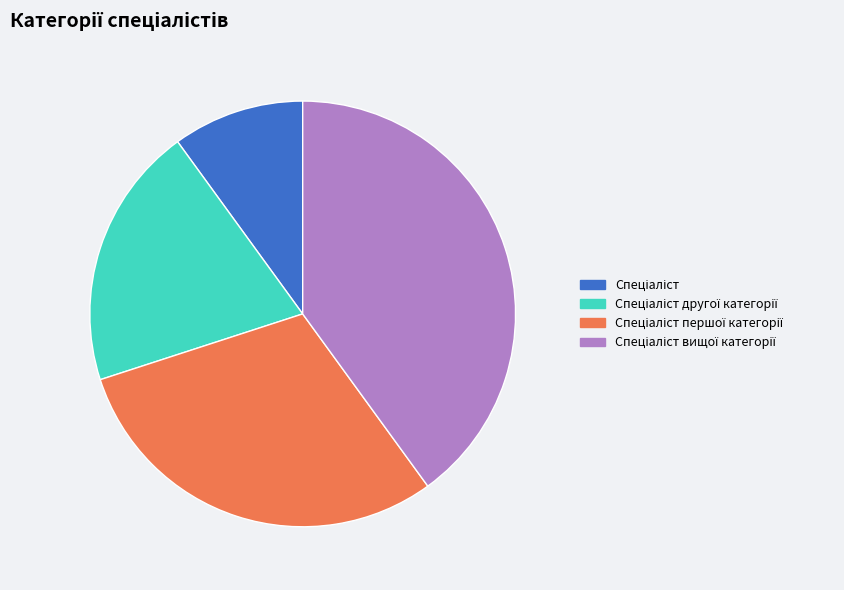

Is there a majority slice in this chart?

No